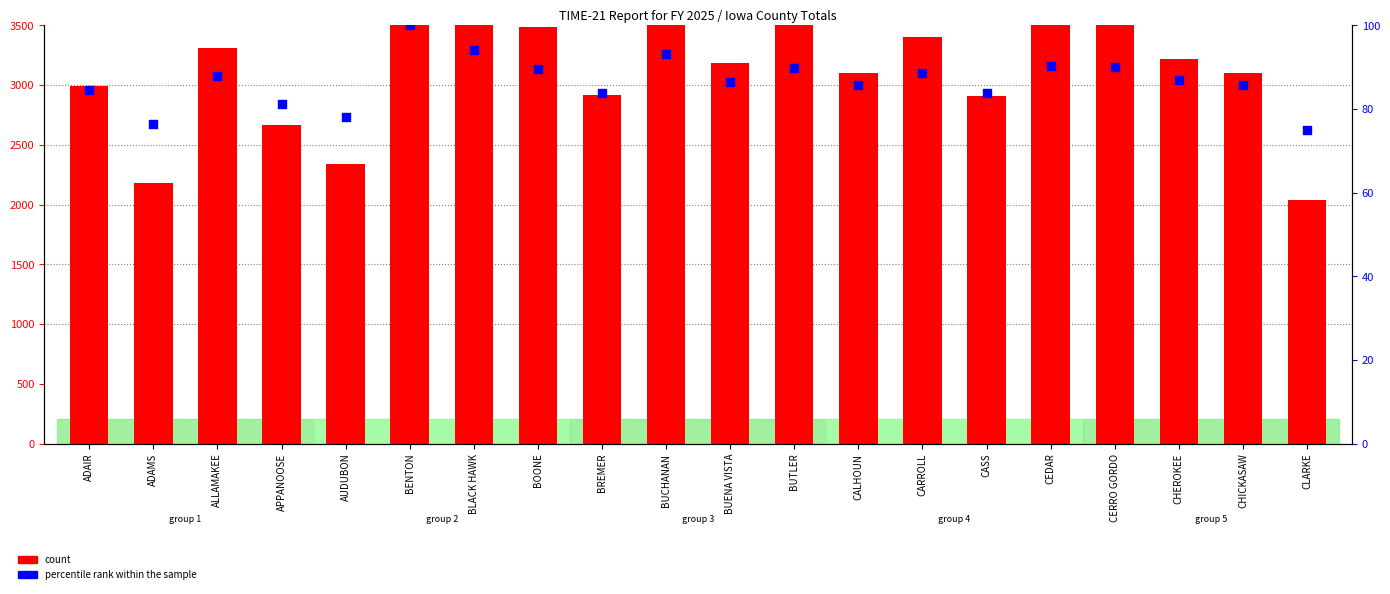

At which category is the sum across all series the highest?

BENTON